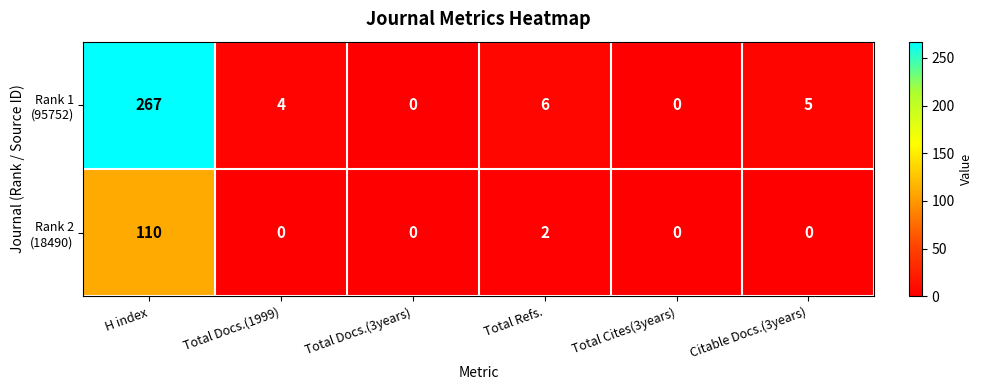

Which category has the highest value across all series?

H index